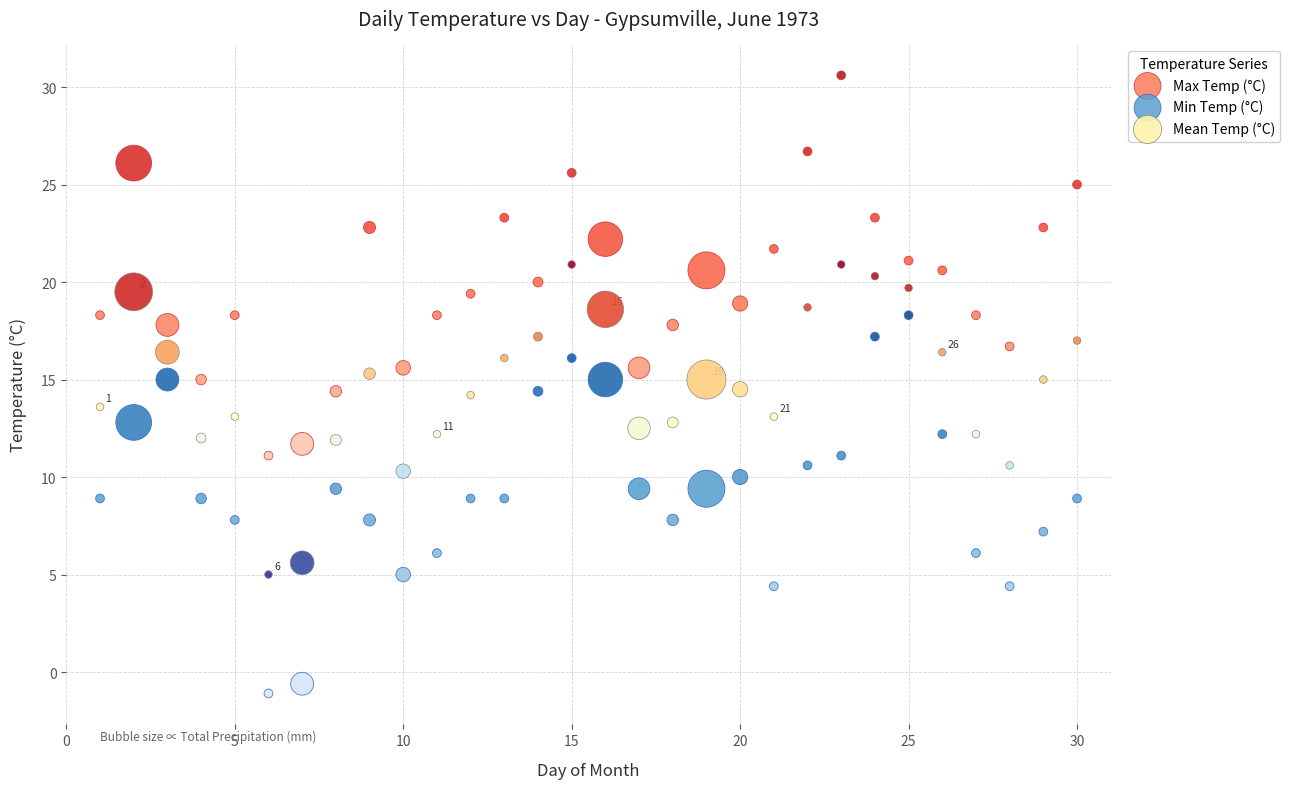

Which series reaches the maximum Y coordinate?

Max Temp (°C)